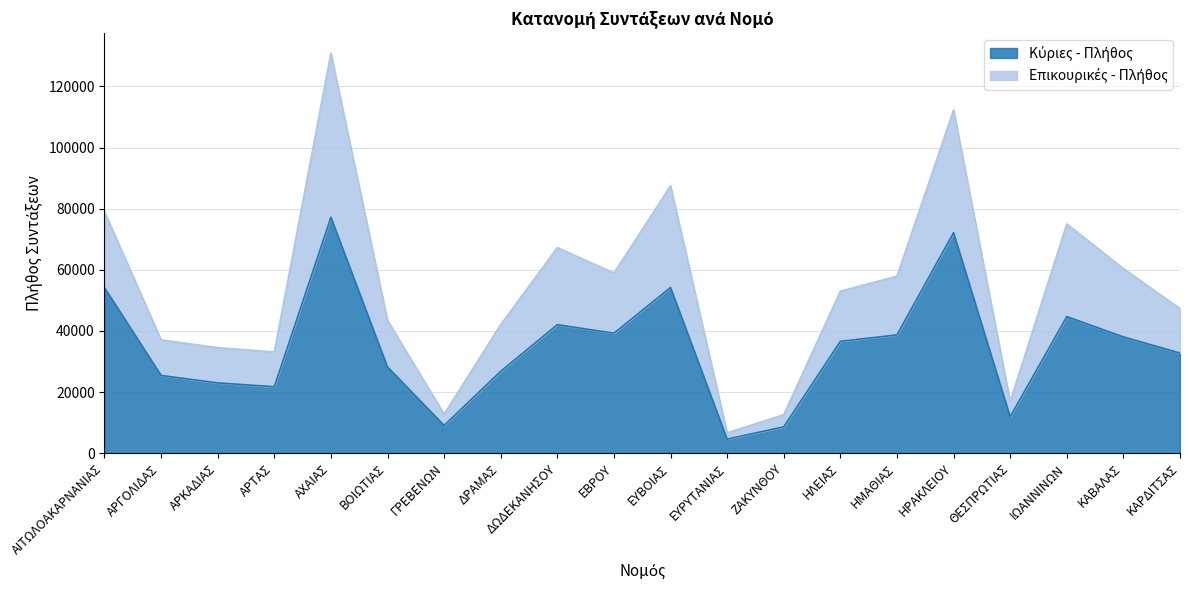

Rank the series by their maximum value, from highest to lowest.

Επικουρικές - Πλήθος, Κύριες - Πλήθος